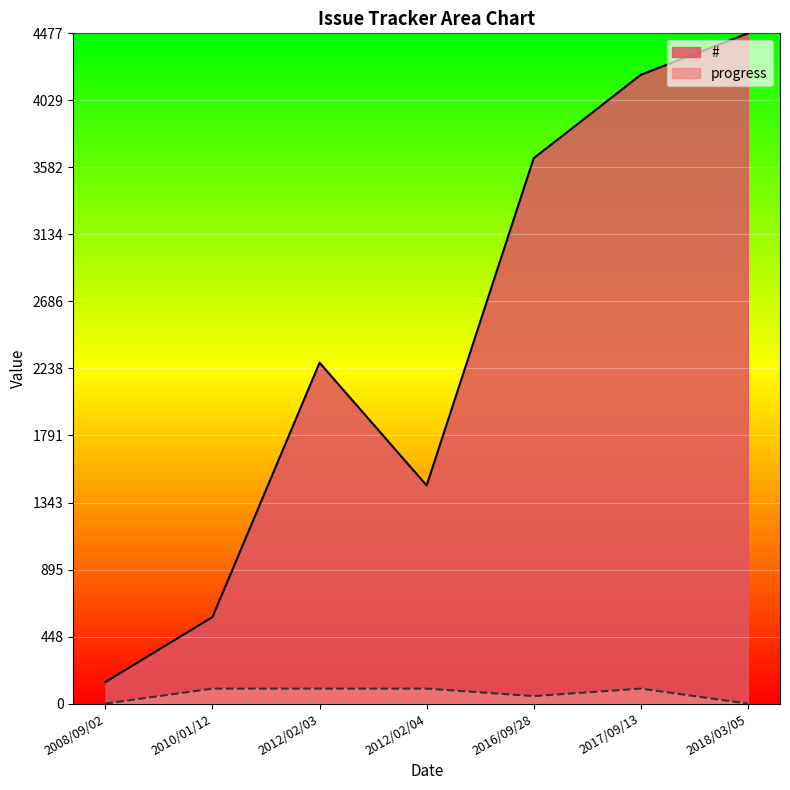

At which category is the sum across all series the highest?

2018/03/05